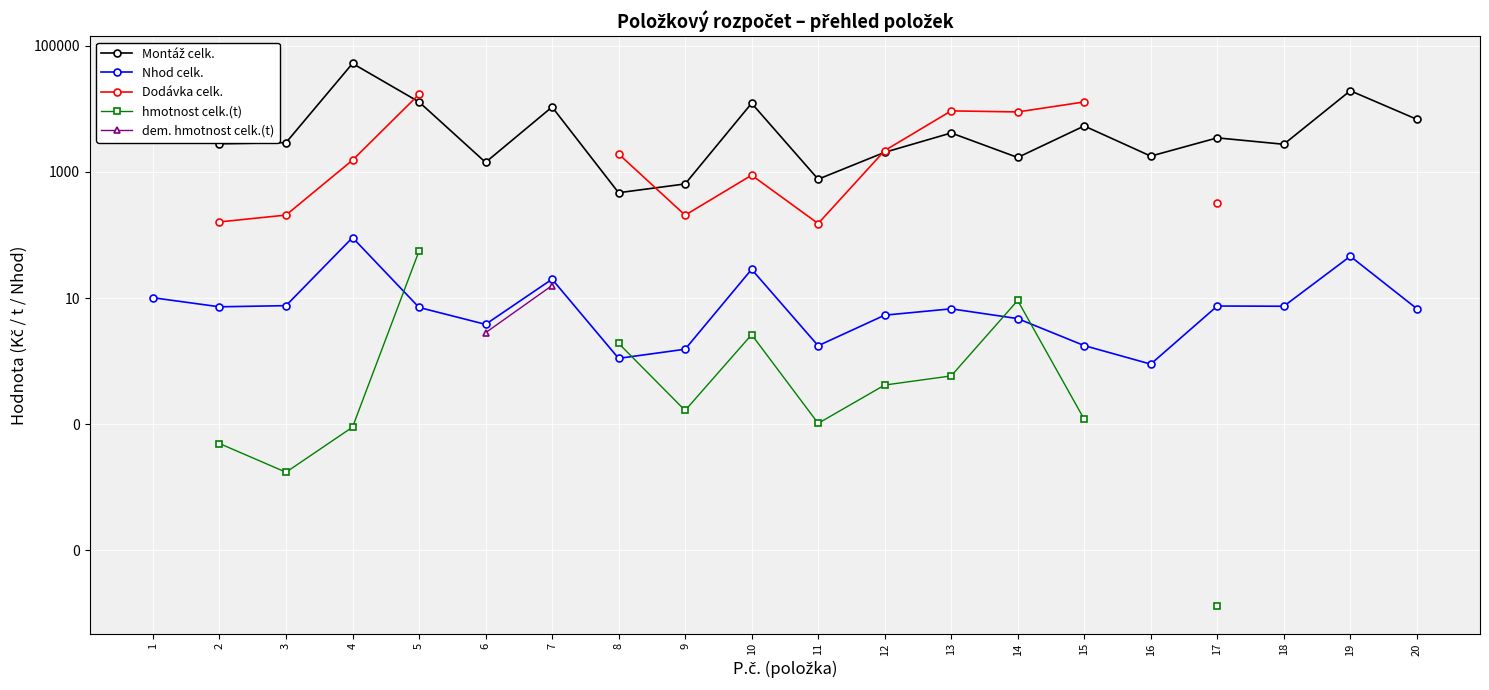

What is the value of the hmotnost celk.(t) point at the 13th from the left?

0.6